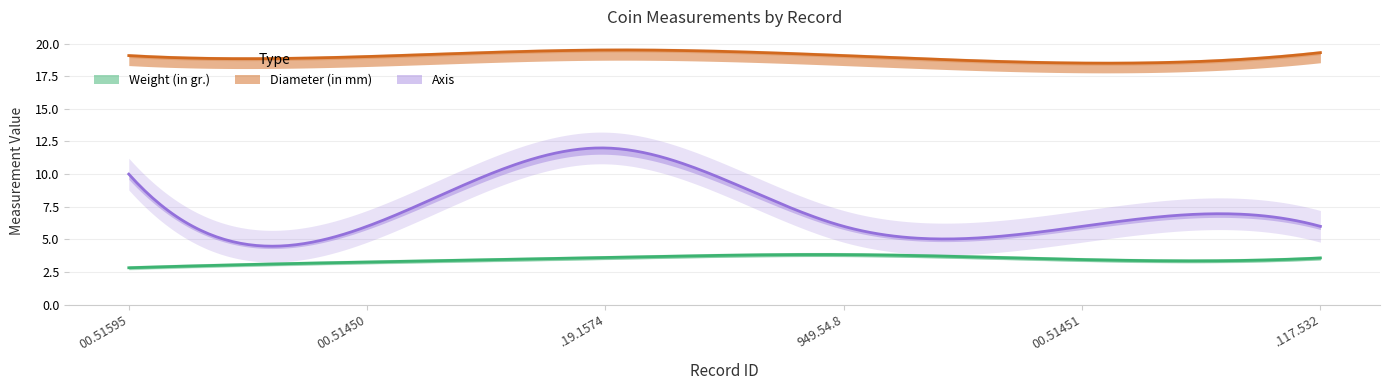

Is it true that Diameter (in mm) equals 29.4 at 1944.100.51451?

False